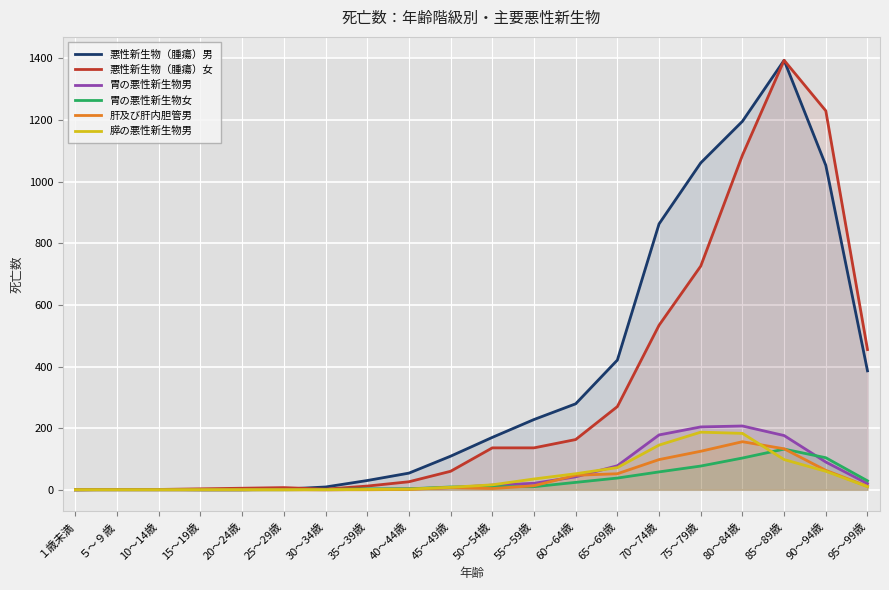

Where does the 悪性新生物（腫瘍）女 series first go above 136?

60～64歳